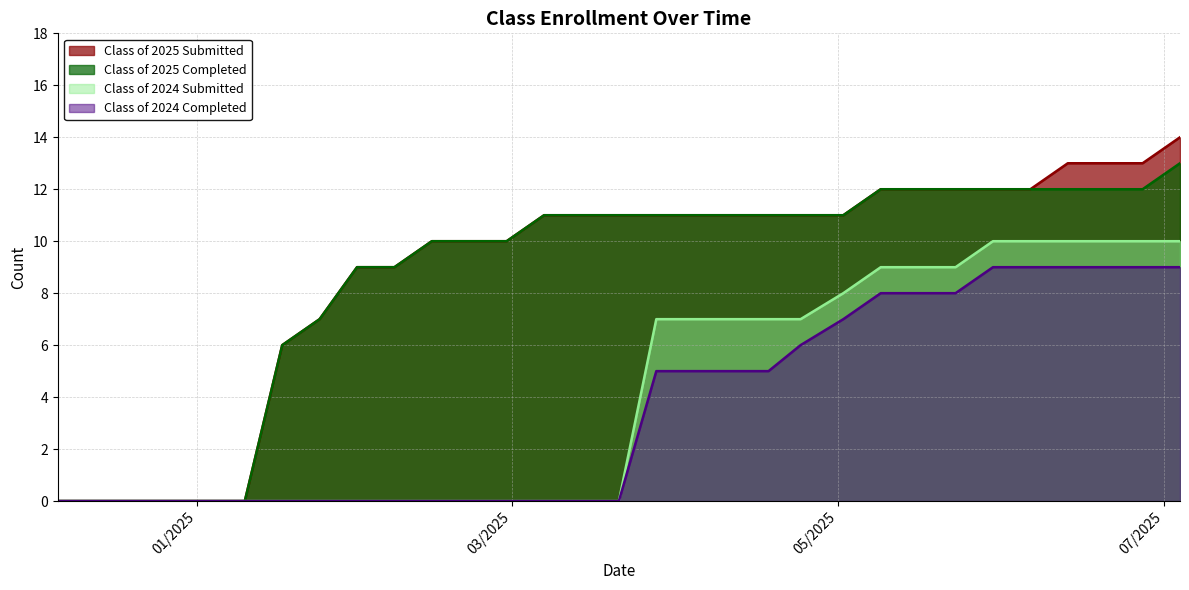

What is the difference between the highest and lowest values at 03/14/2025?

11